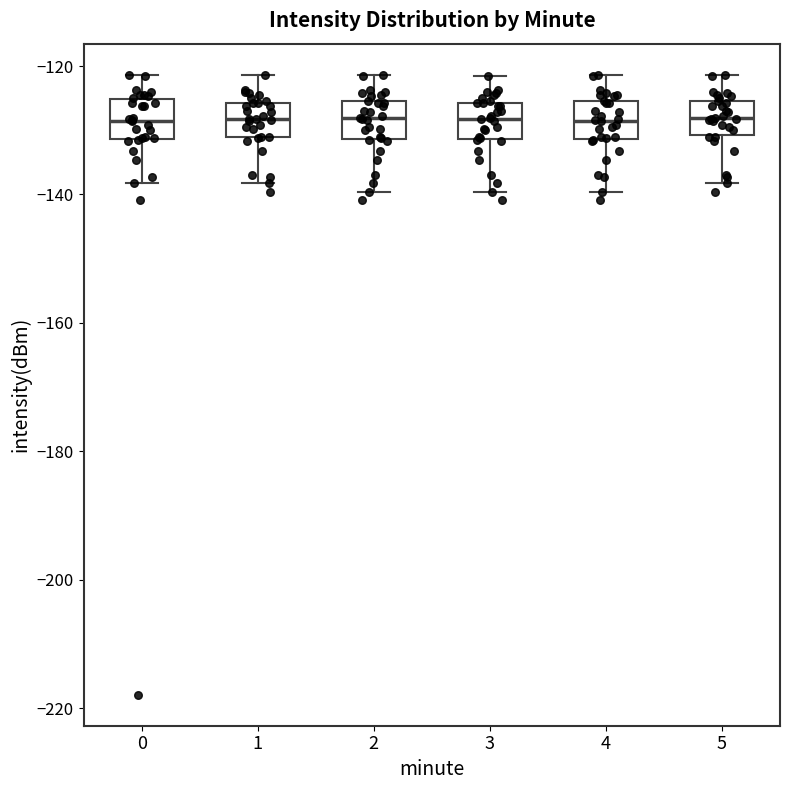

Reading left to right, transcribe this box plot: for each box, give where its median line is, the range the box spans, and where its two whiskers end, as read against the y-axis. The values are not printed on the chart, so give them approximately, as read against the axis.

0: median -128, box -132 to -126, whiskers -138 to -122
1: median -128, box -130 to -126, whiskers -138 to -122
2: median -128, box -132 to -126, whiskers -140 to -122
3: median -128, box -132 to -126, whiskers -140 to -122
4: median -128, box -132 to -126, whiskers -140 to -122
5: median -128, box -130 to -126, whiskers -138 to -122